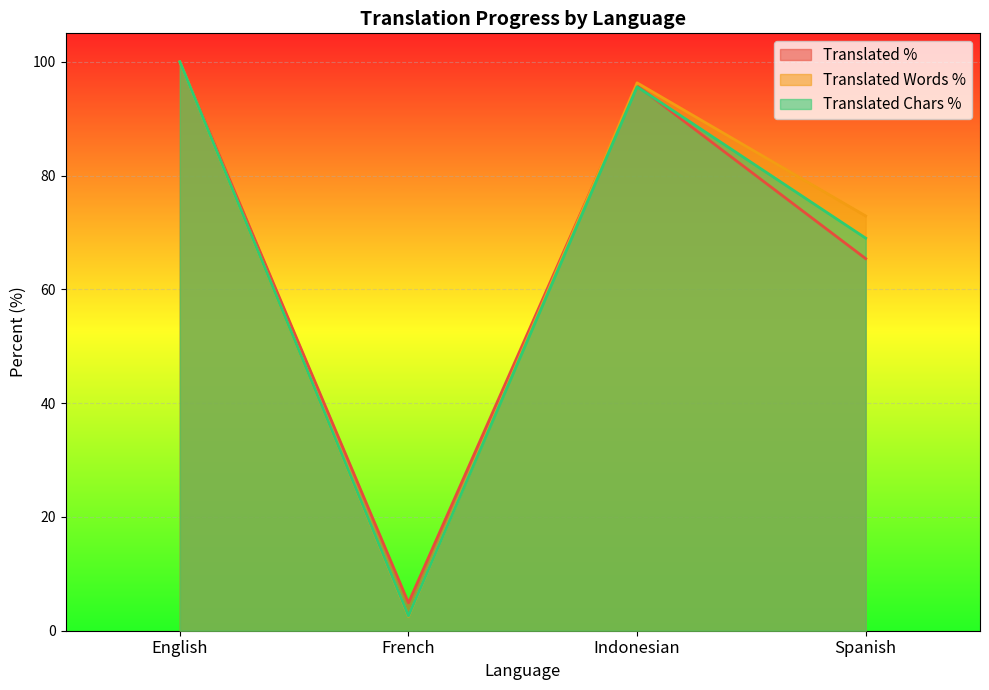

True or false: translated_chars_percent has more than 2 interior local peaks.

False